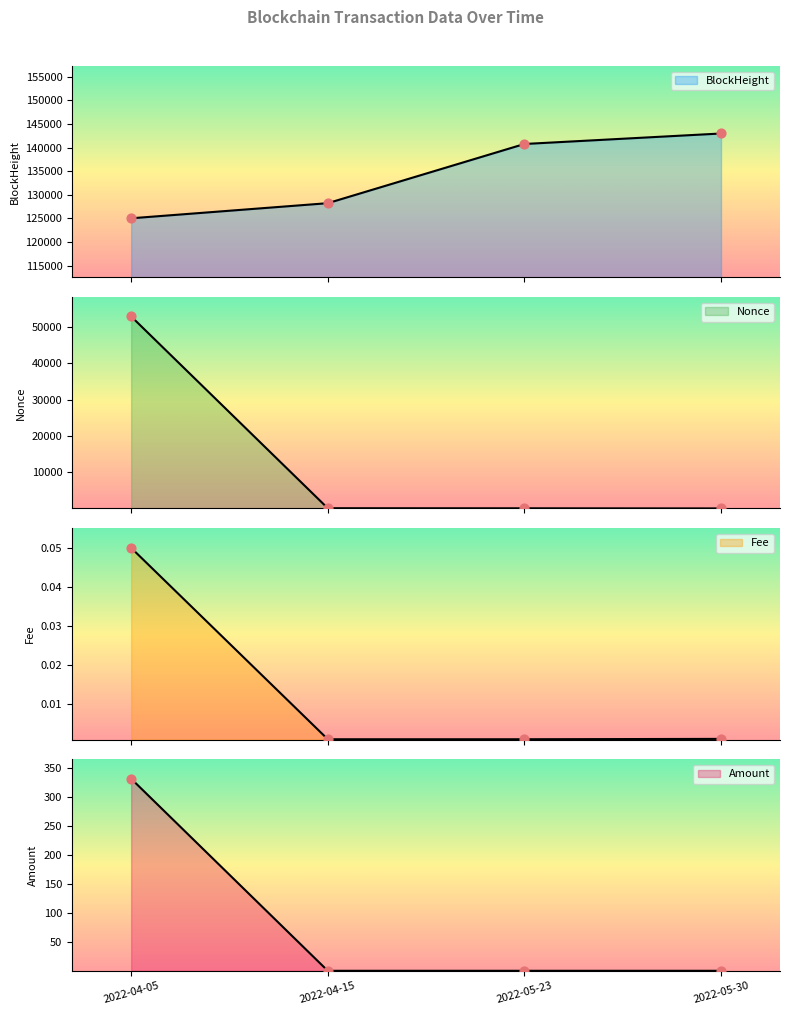

What are all the series names shown in the legend?

BlockHeight, Nonce, Fee, Amount